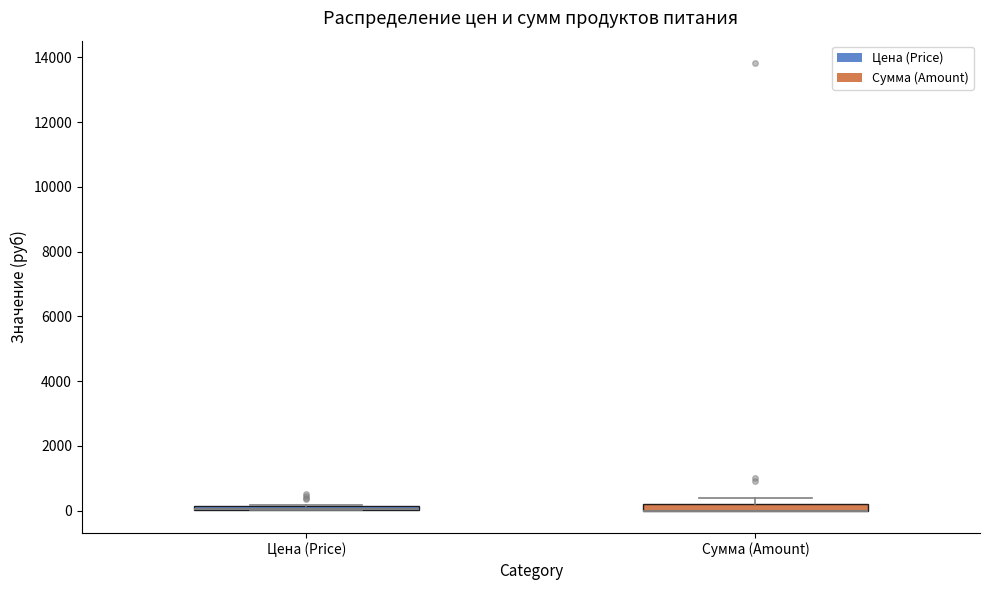

Where is the lower edge of the box for Сумма (Amount) on the y-axis? The values are not printed on the chart, so give them approximately, as read against the axis.

0